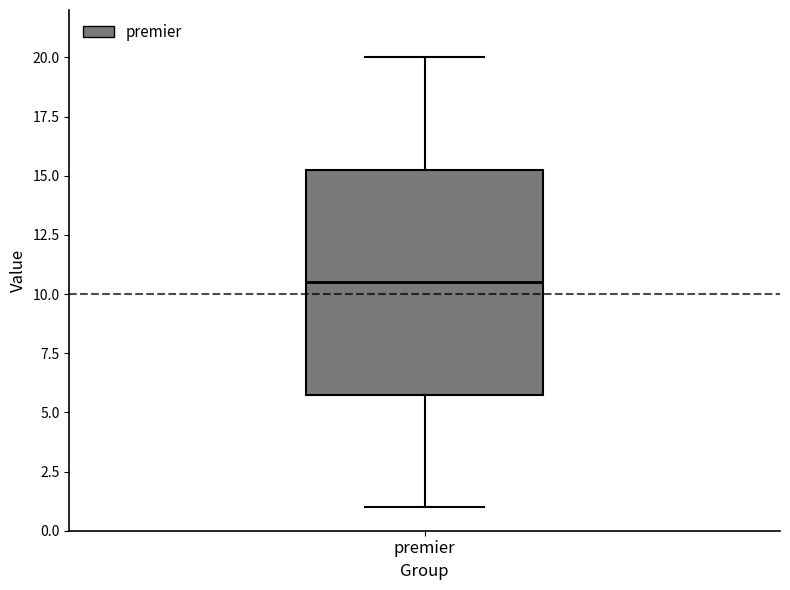

Transcribe this box plot: give where the median line is, the range the box spans, and where the two whiskers end, as read against the y-axis. The values are not printed on the chart, so give them approximately, as read against the axis.

median 10.5, box 6.0 to 15.5, whiskers 1.0 to 20.0